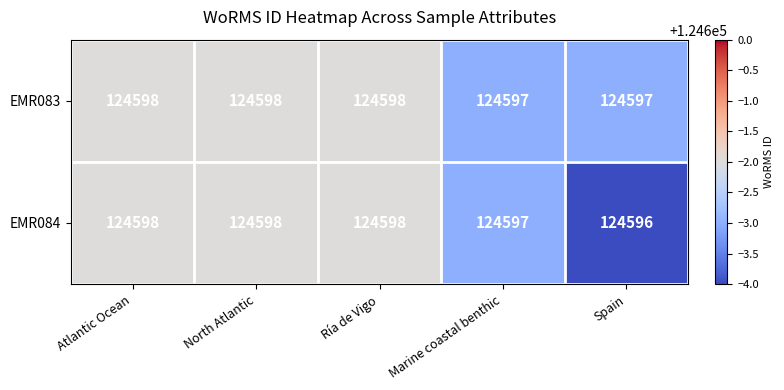

Which label corresponds to the smallest value in the chart?

Spain